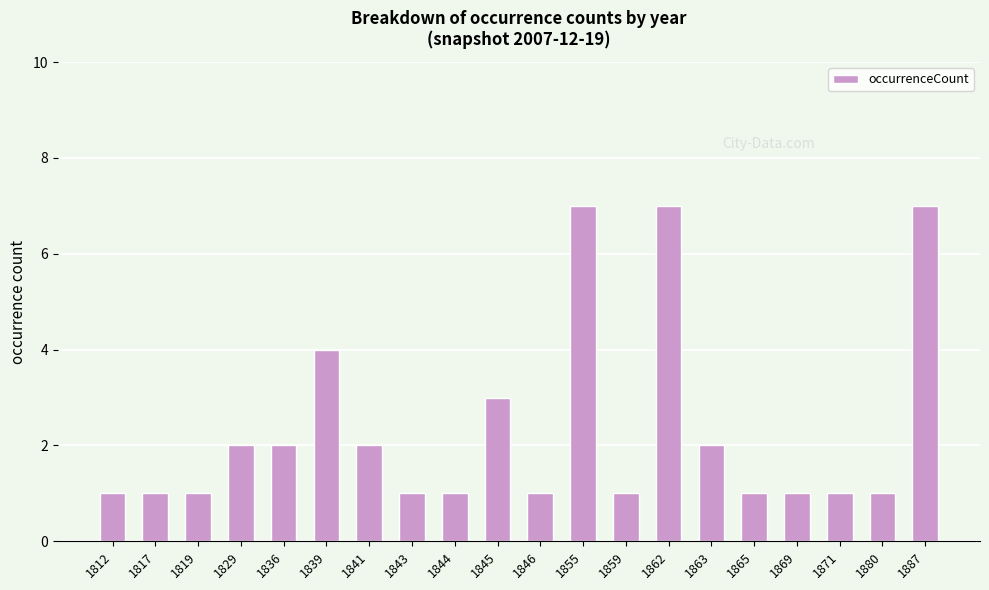

Count the number of data series in this chart.

1